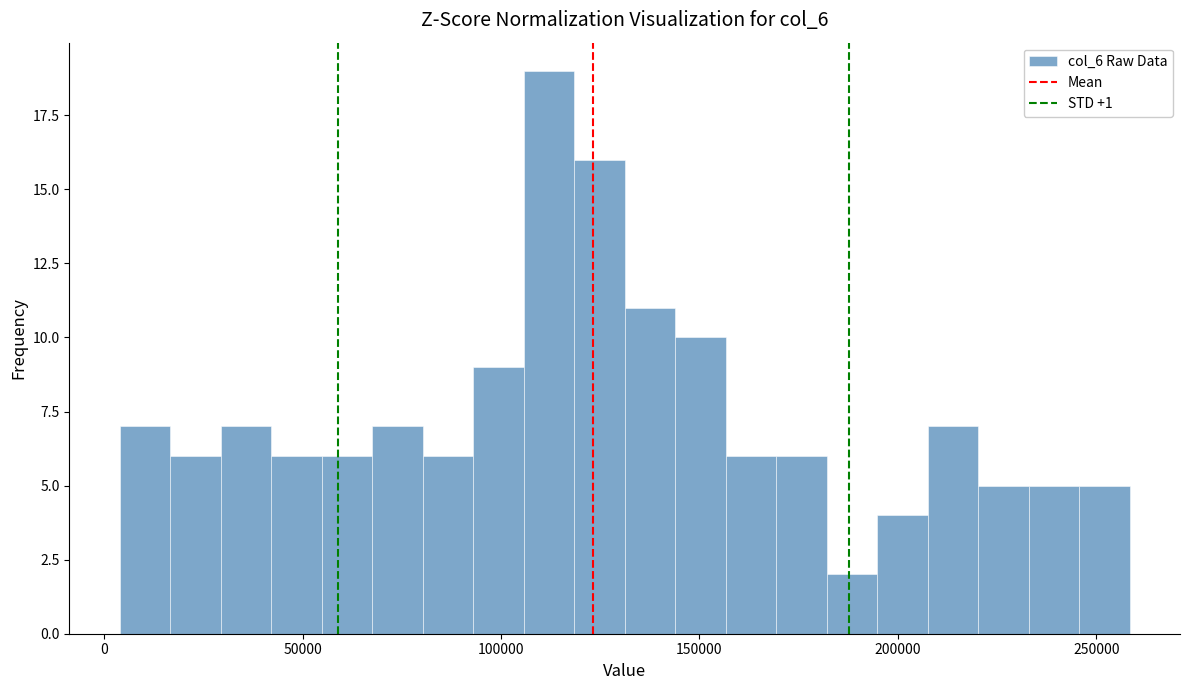

Read against the x-axis, roughly where is the centre of the tallest bar?

110000